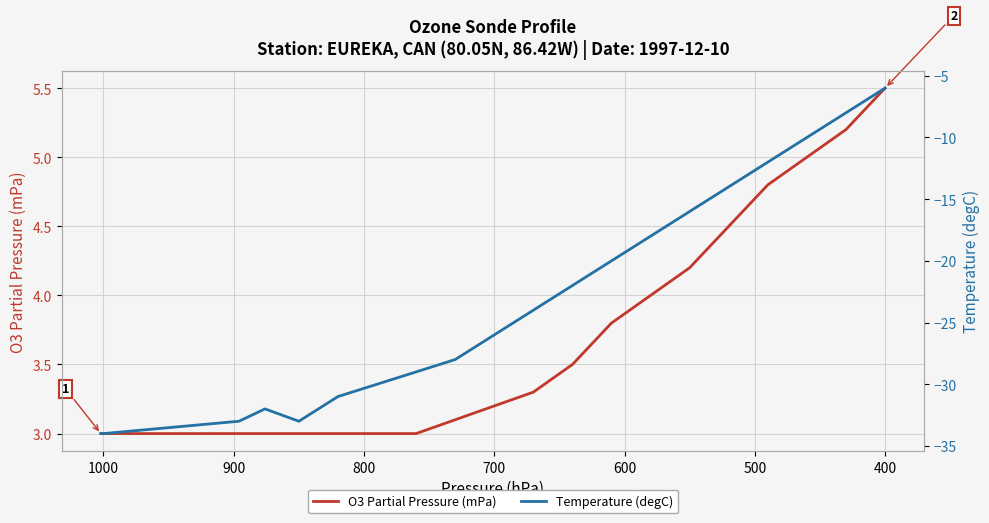

What is the maximum value for Temperature (degC)?

-6.0